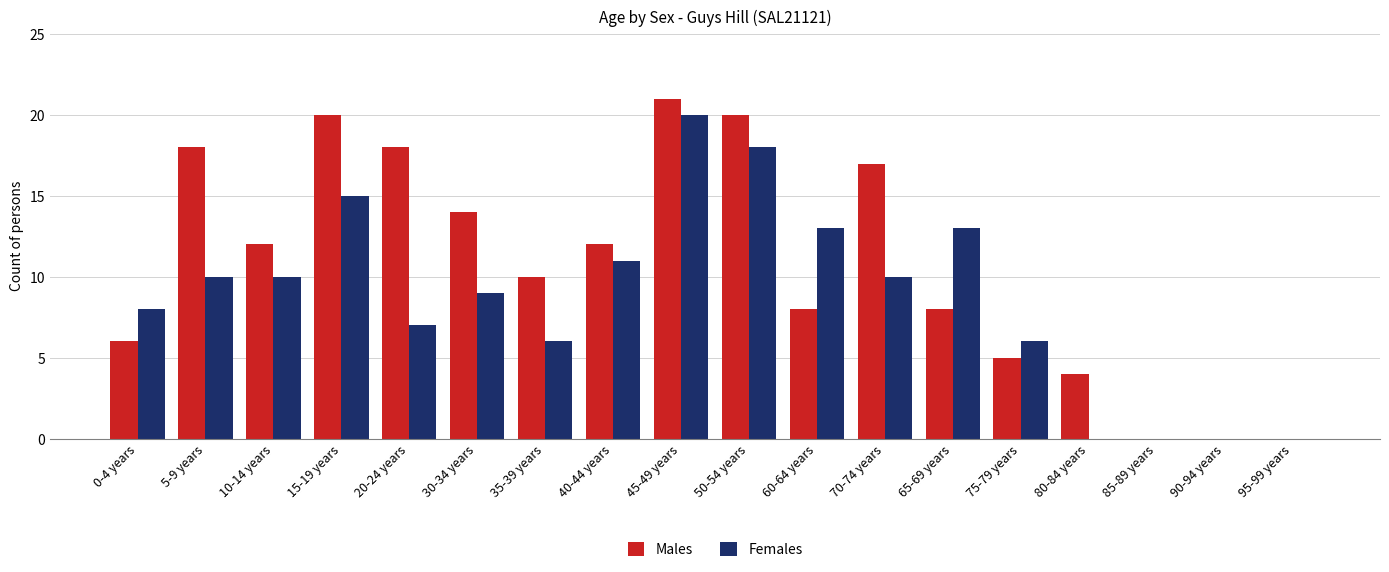

Does the chart contain stacked bars?

No